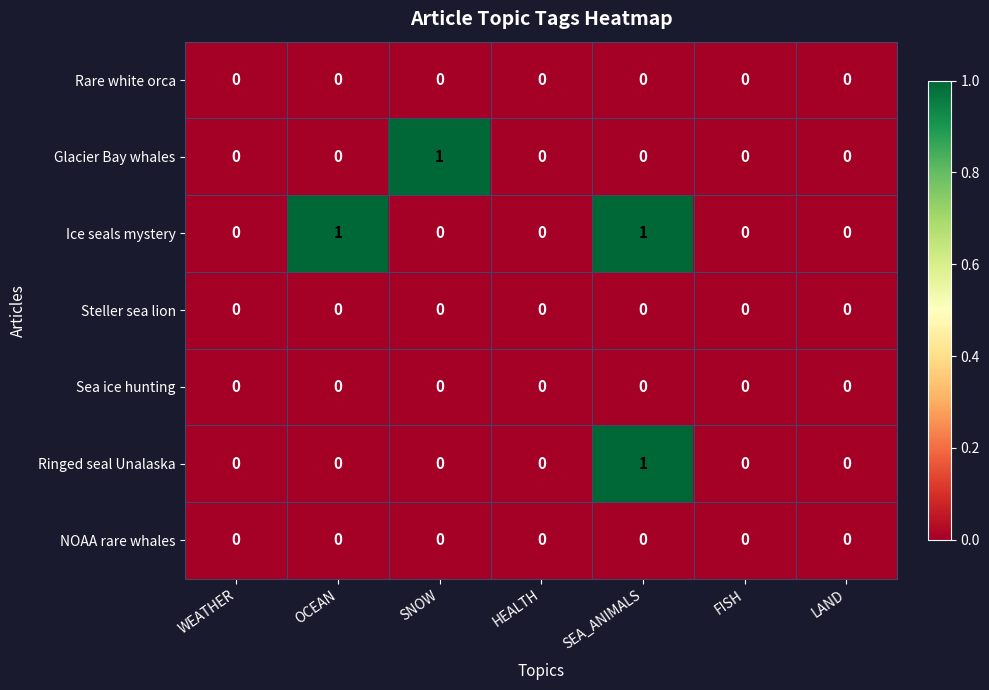

At which category is the sum across all series the highest?

SEA_ANIMALS